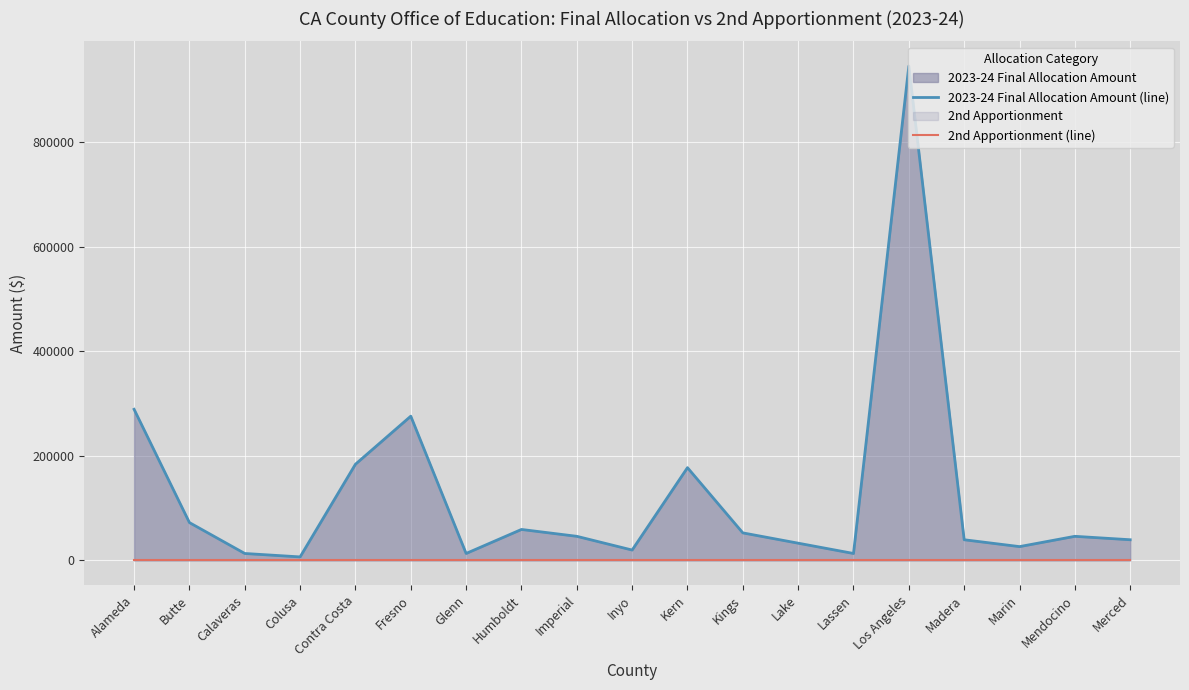

Reading left to right, extract all data points from this chart.

2023-24 Final Allocation Amount (line): 289093	72273	13141	6570	183968	275953	13141	59133	45992	19711	177398	52562	32852	13141	946124	39420	26281	45992	39422
2nd Apportionment (line): 0	0	0	0	0	0	0	0	0	0	0	0	0	0	0	0	0	0	0